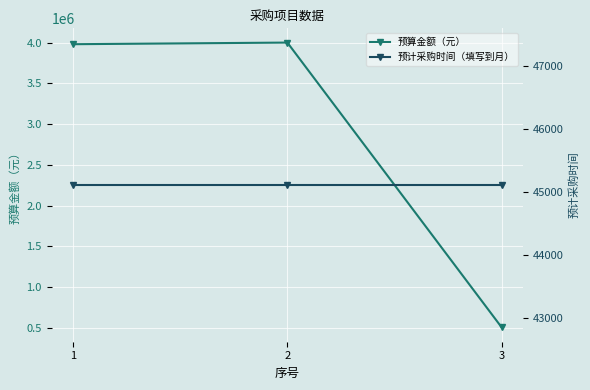

Which series has the largest total across all categories?

预算金额（元）